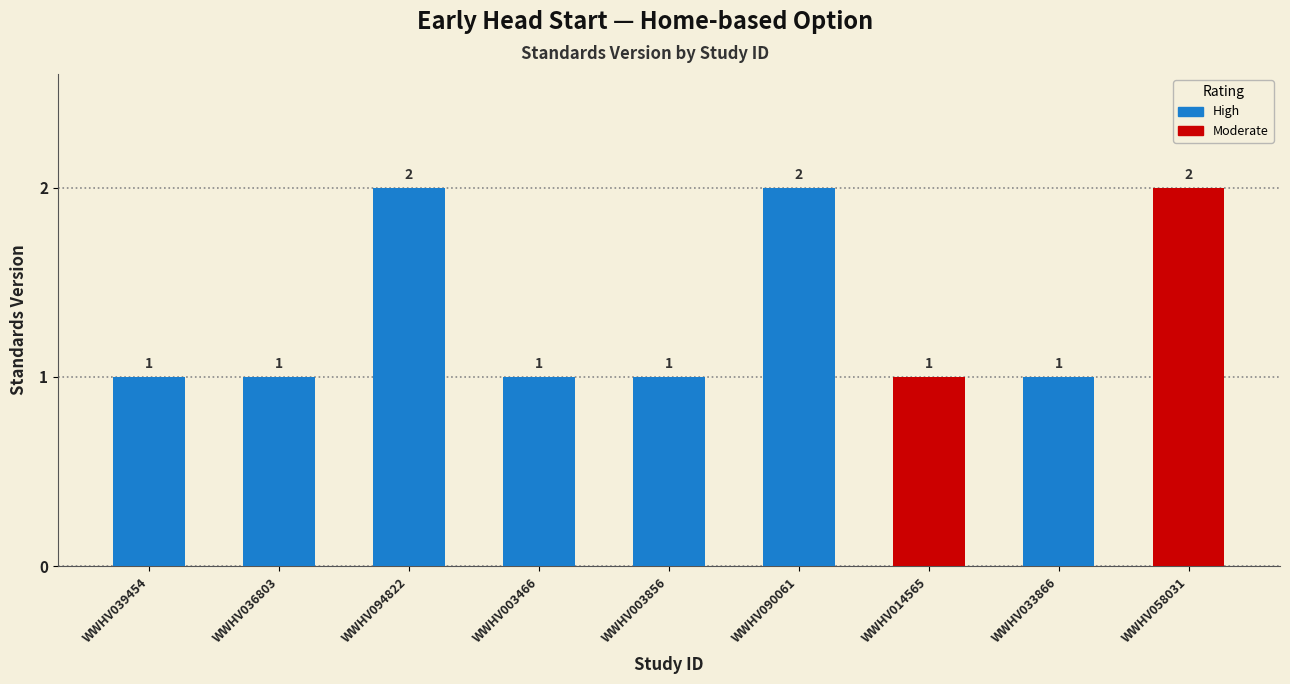

What is the sum of all values?

12